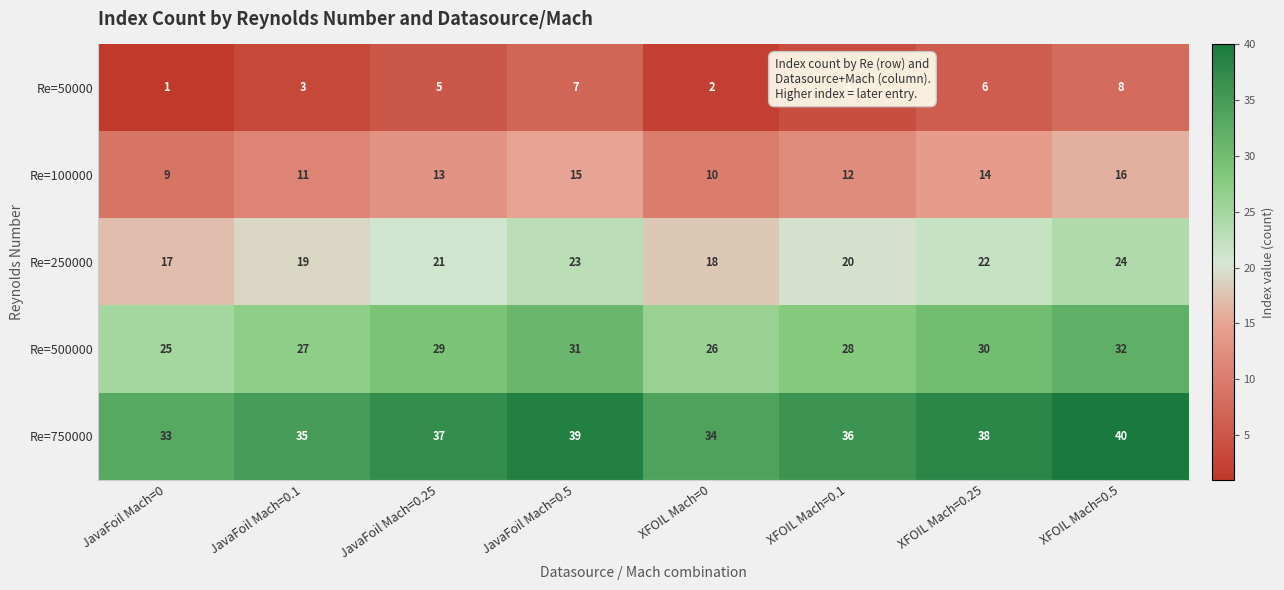

Rank the series at XFOIL Mach=0.1 from lowest to highest value.

Re=50000, Re=100000, Re=250000, Re=500000, Re=750000